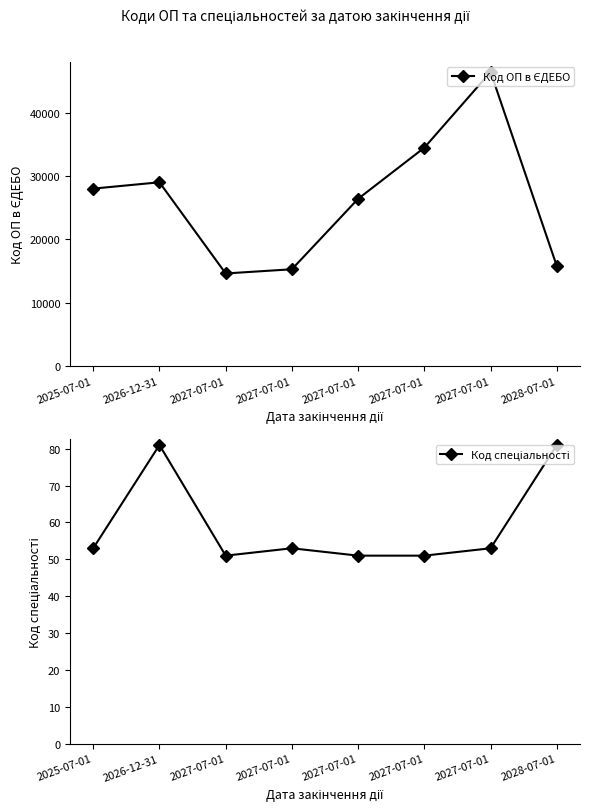

At which label is Код спеціальності closest to 66?

2025-07-01